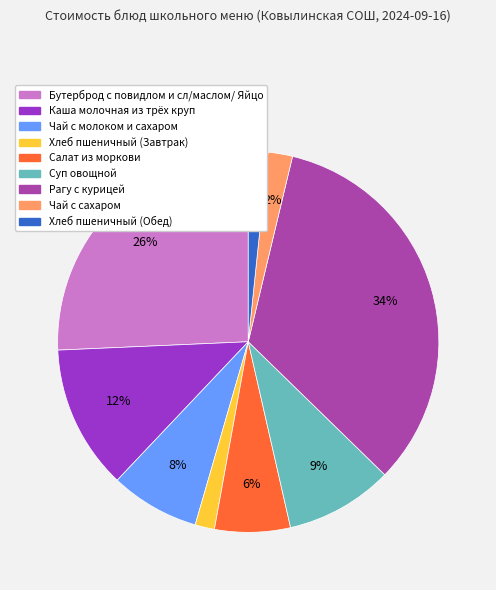

To the nearest percent, what is the average slice percentage?

11%